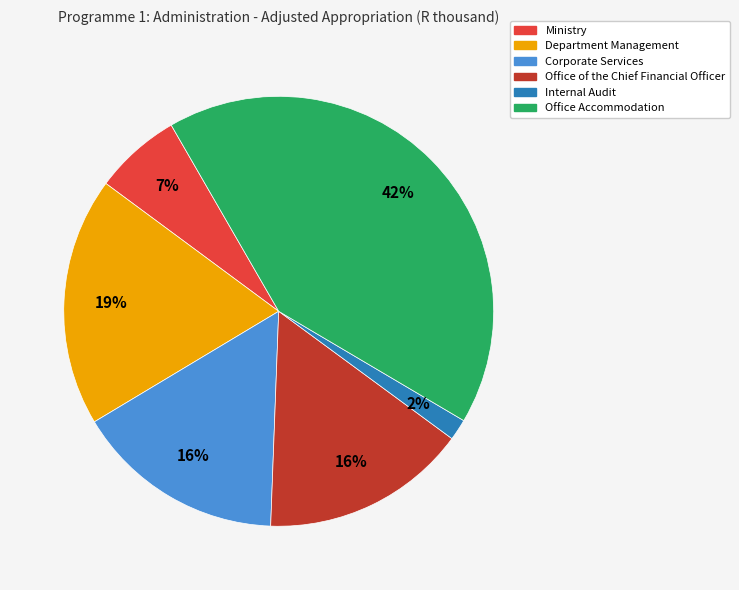

How many slices are in this pie chart?

6